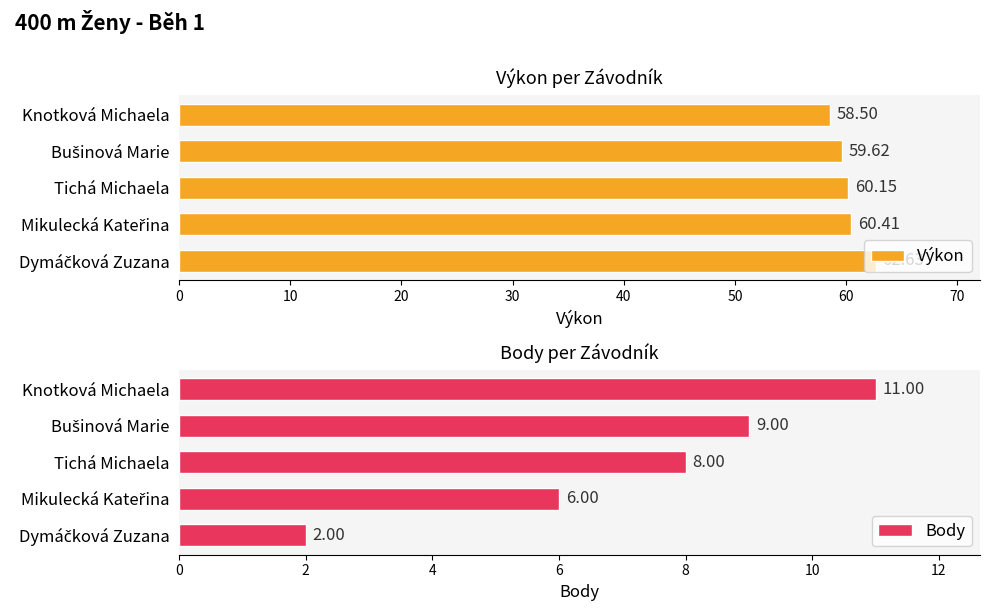

What is the value of the Výkon bar at the 2nd from the left?

59.6